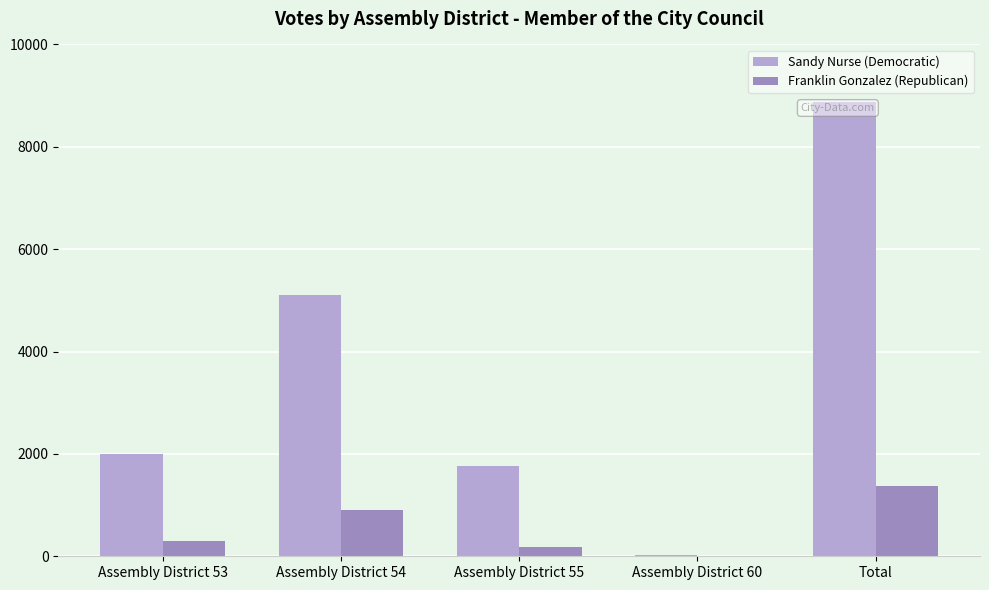

What is the average value of the Franklin Gonzalez (Republican) series?

548